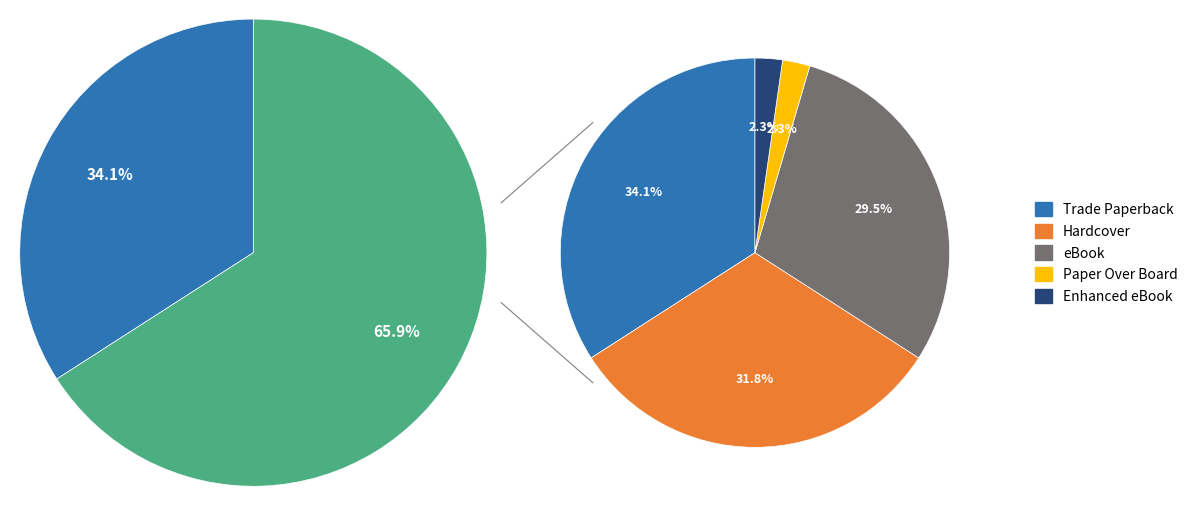

Rank the categories by value from lowest to highest.

Paper Over Board, Enhanced eBook, eBook, Hardcover, Trade Paperback